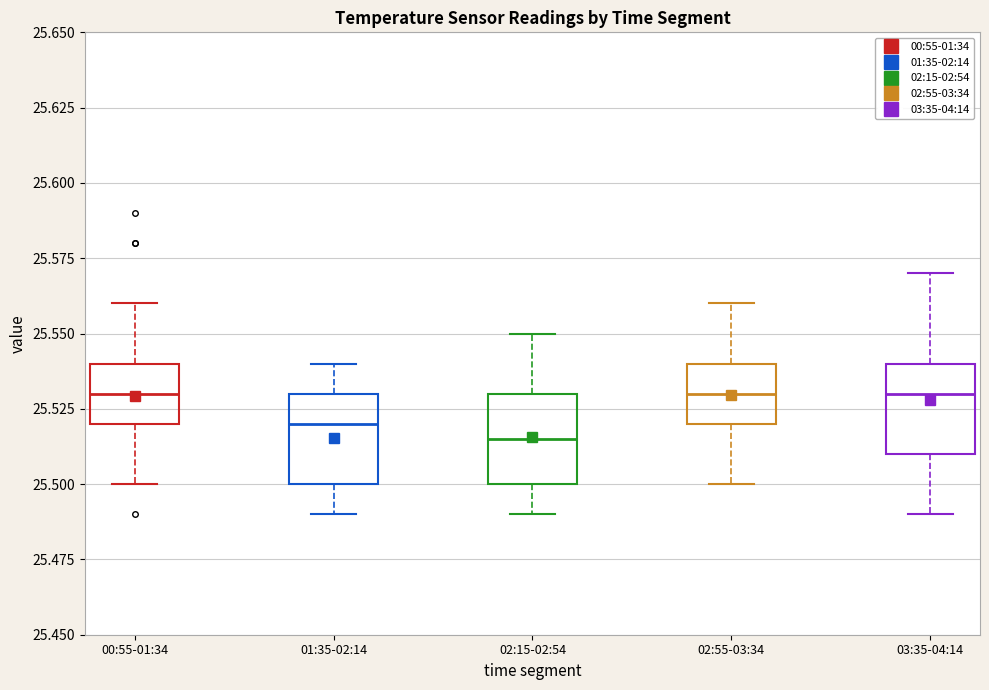

Where does the median line of the box for 00:55-01:34 sit on the y-axis? The values are not printed on the chart, so give them approximately, as read against the axis.

25.530